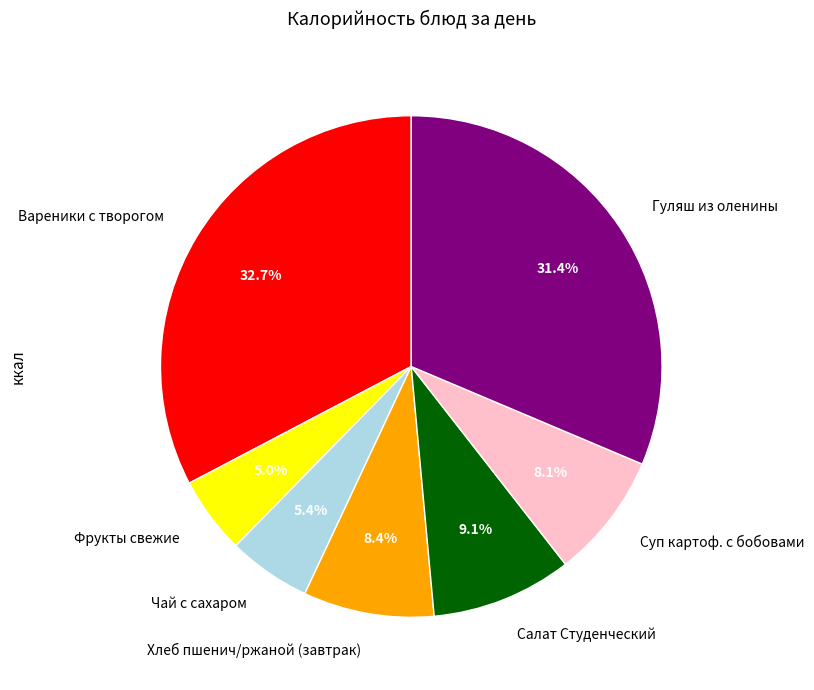

Approximately how many times larger is the value at Фрукты свежие compared to Салат Студенческий?

0.5